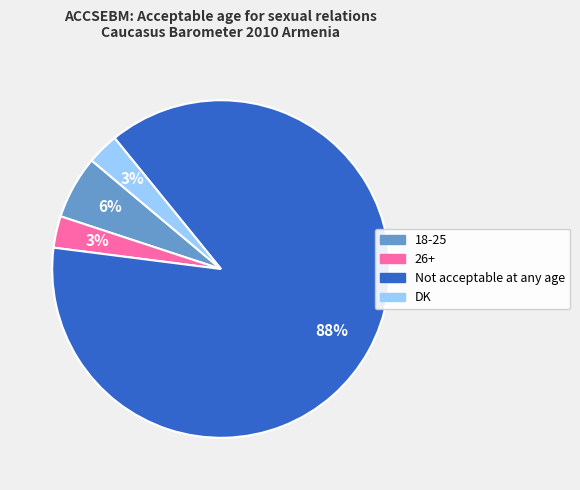

Is there a majority slice in this chart?

Yes